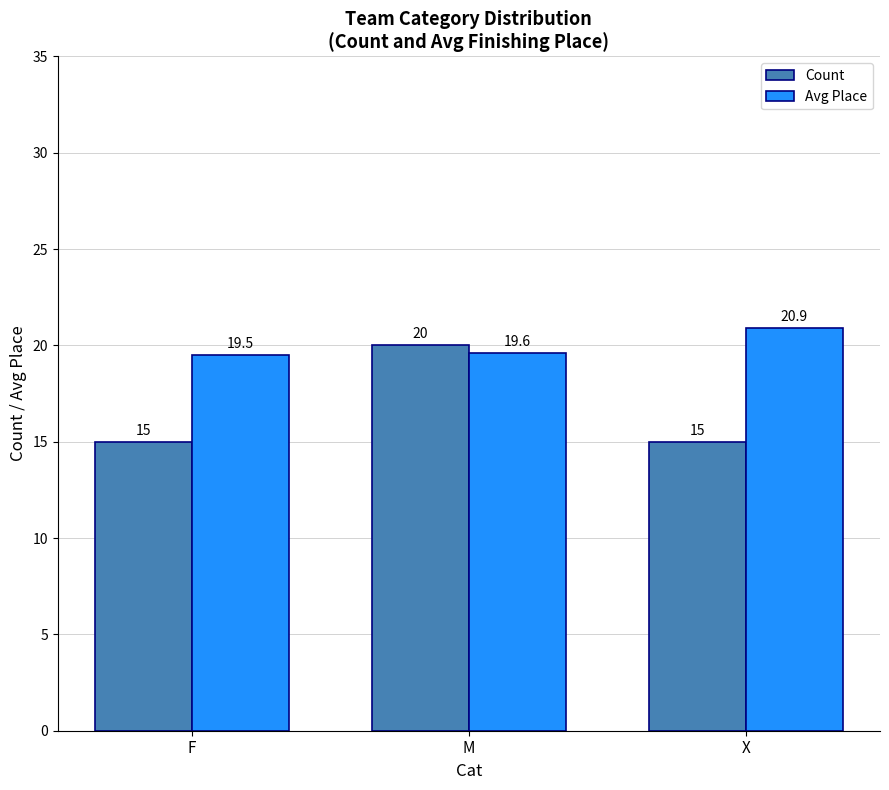

The value of Count at F is 24.2. True or false?

False